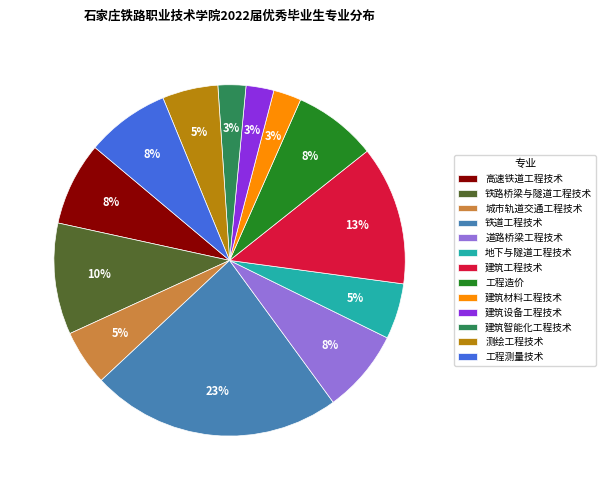

Is it true that 建筑智能化工程技术 is 8% of the pie?

False